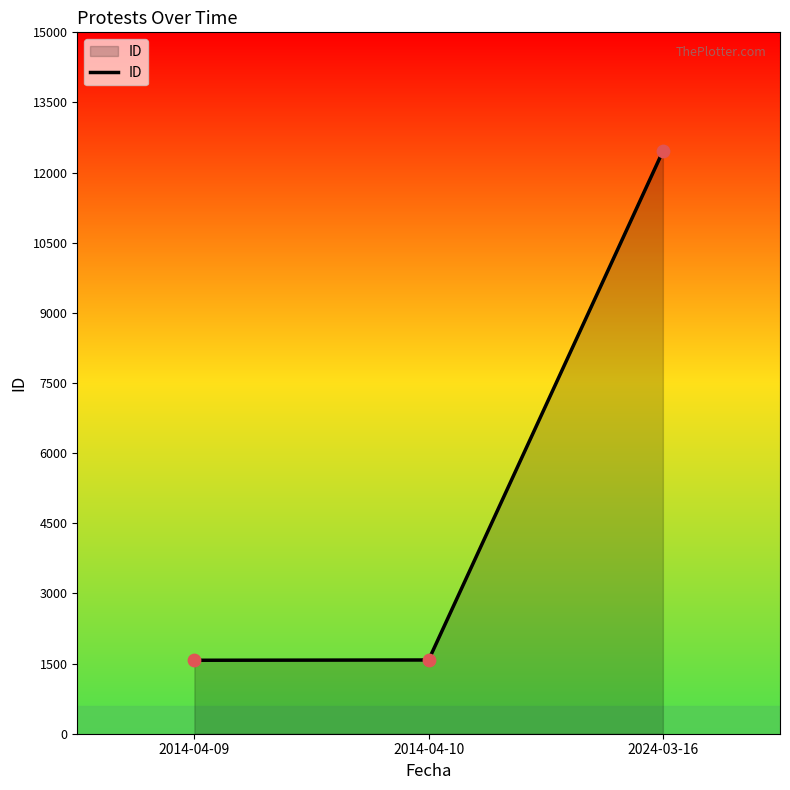

What is the ratio of the value at 2014-04-09 to the value at 2014-04-10?

1.0